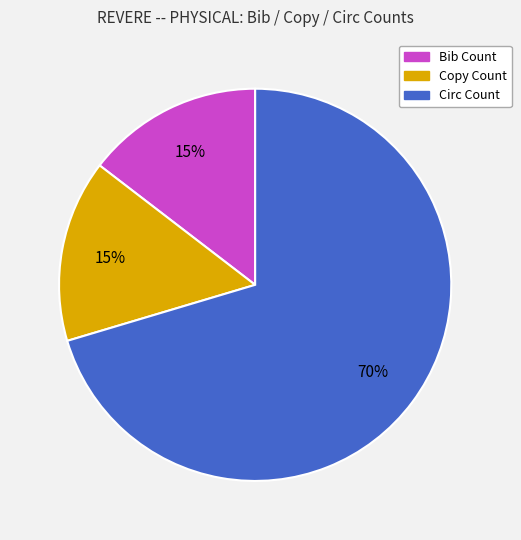

Is there a majority slice in this chart?

Yes